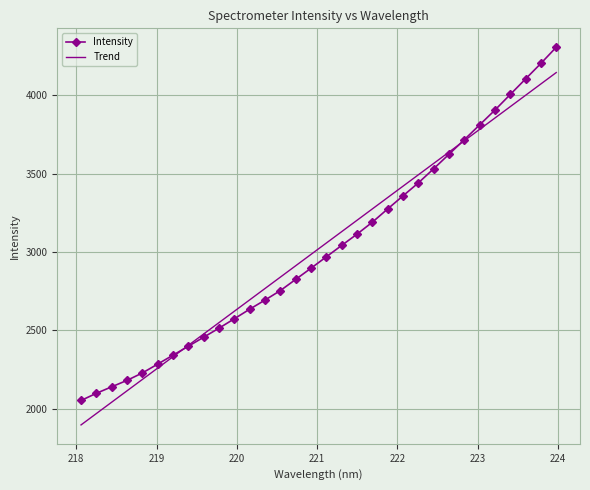

Which series has the largest range (max minus min)?

Intensity